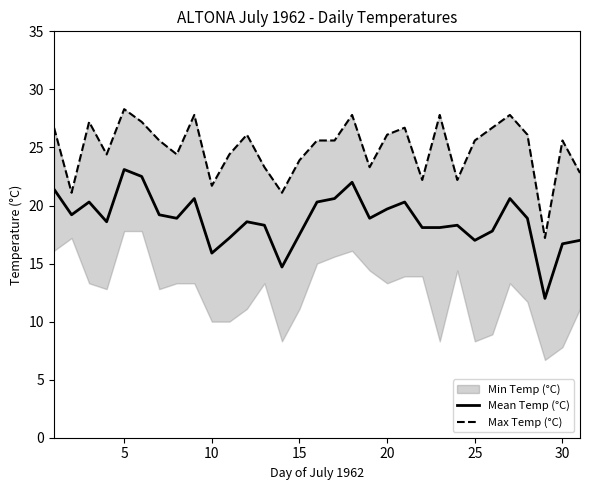

What is the maximum value for Mean Temp (°C)?

23.1